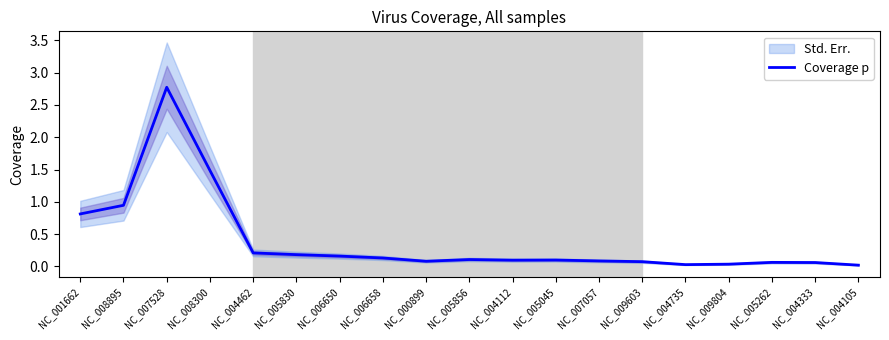

Reading right to left, list all the values displayed in this chart.

0.0	0.1	0.1	0.0	0.0	0.1	0.1	0.1	0.1	0.1	0.1	0.1	0.2	0.2	0.2	1.5	2.8	0.9	0.8